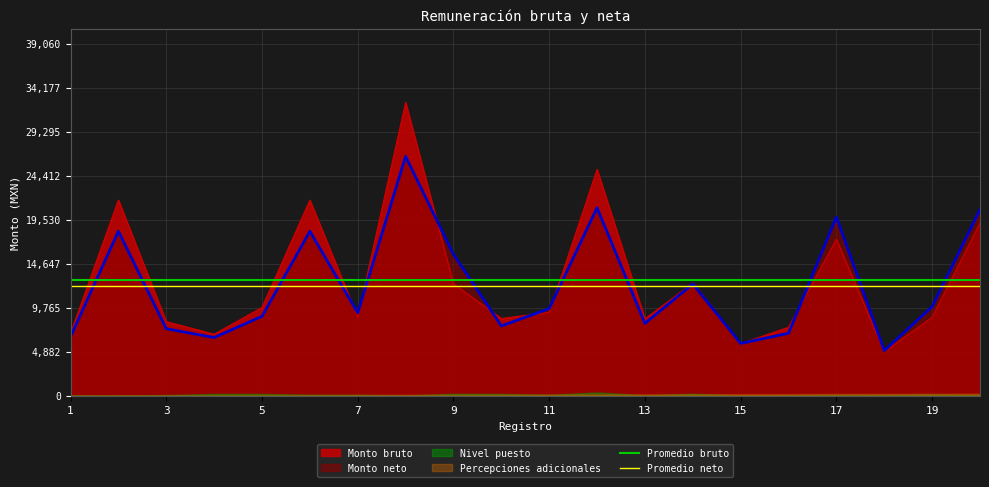

Which label corresponds to the smallest value in the chart?

1